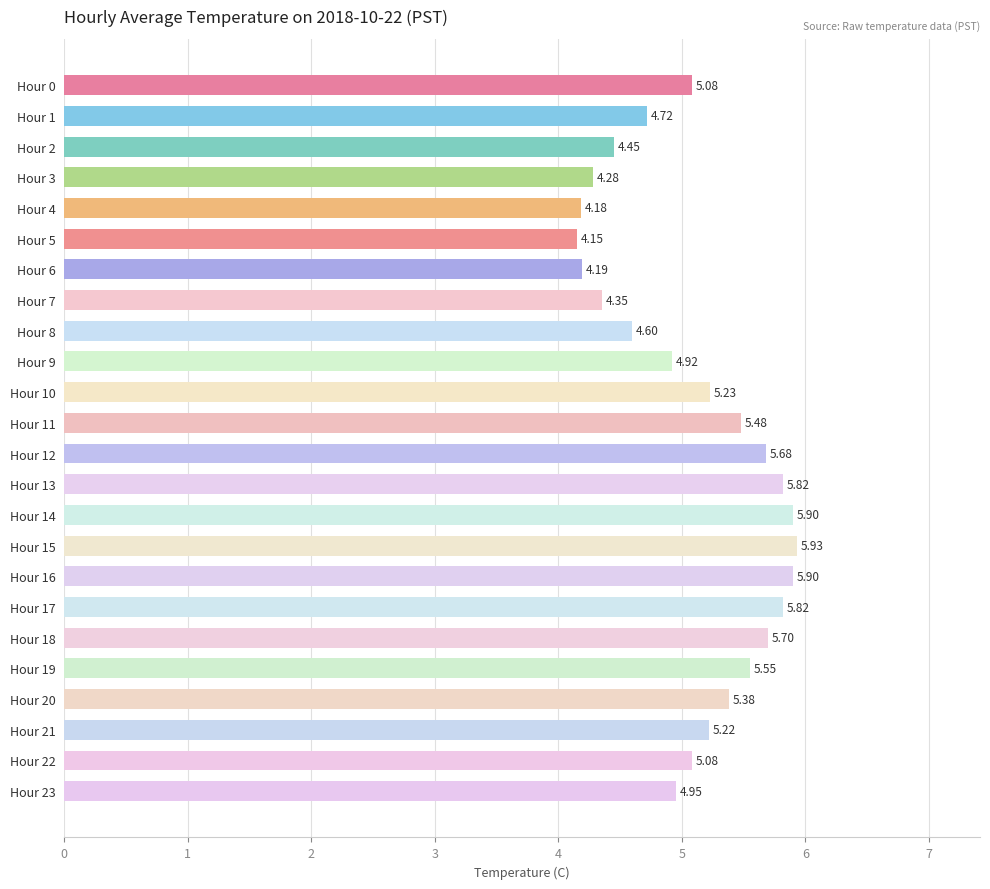

Are the bars grouped side by side (vs. stacked)?

No